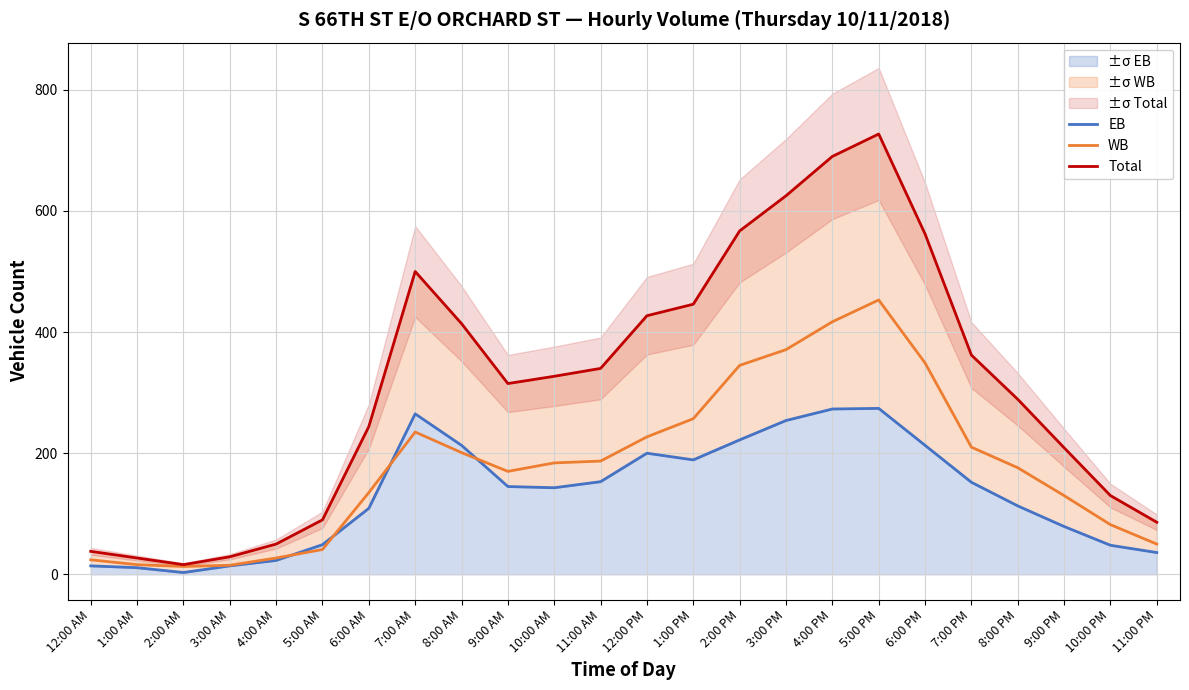

What is the difference between the maximum and minimum values in the Total series?

711